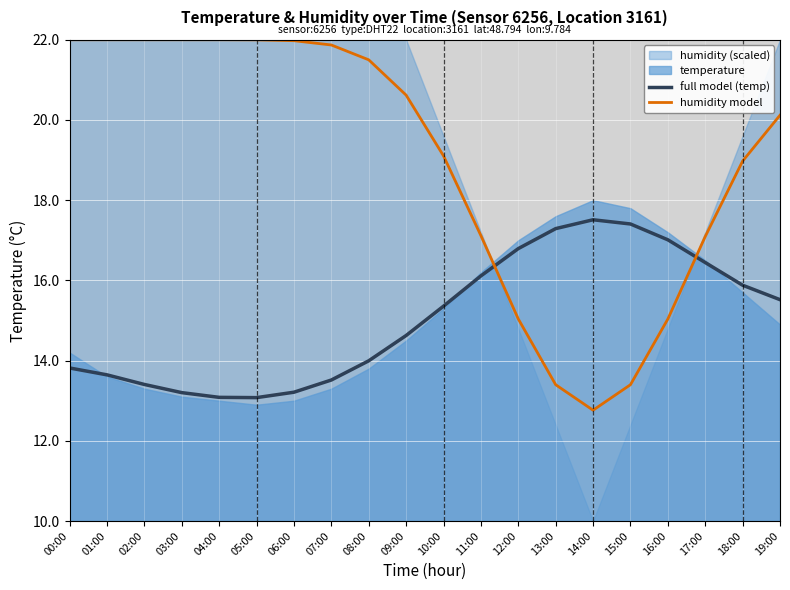

At 19:00, list the series in order from smallest to largest.

full model (temp), humidity model